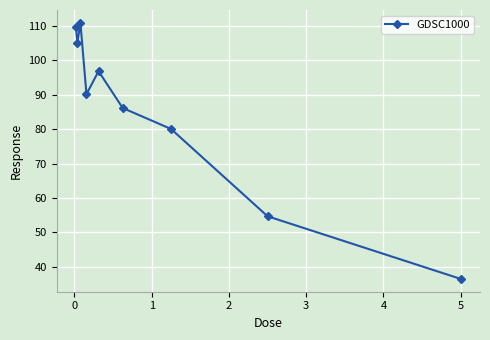

What is the greatest value displayed?

111.0